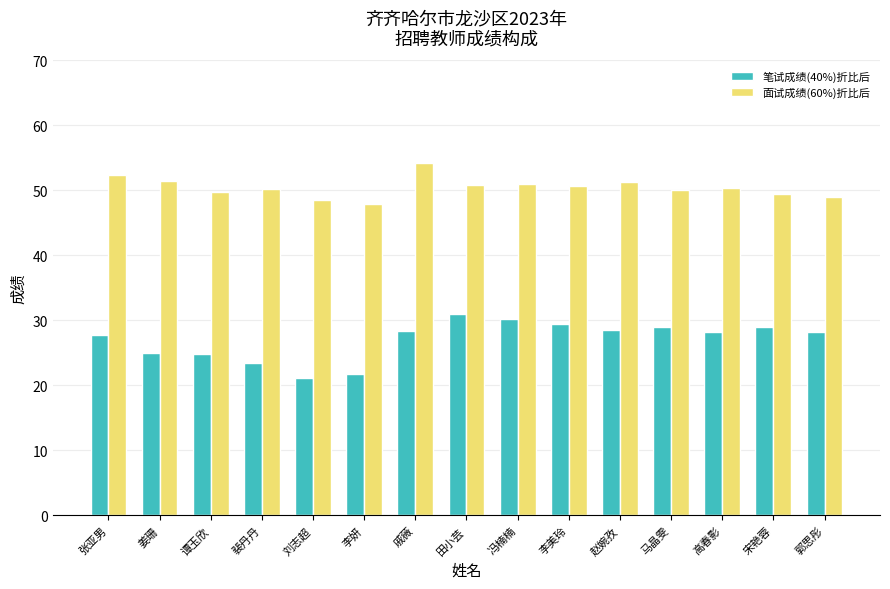

What are all the series names shown in the legend?

笔试成绩(40%)折比后, 面试成绩(60%)折比后